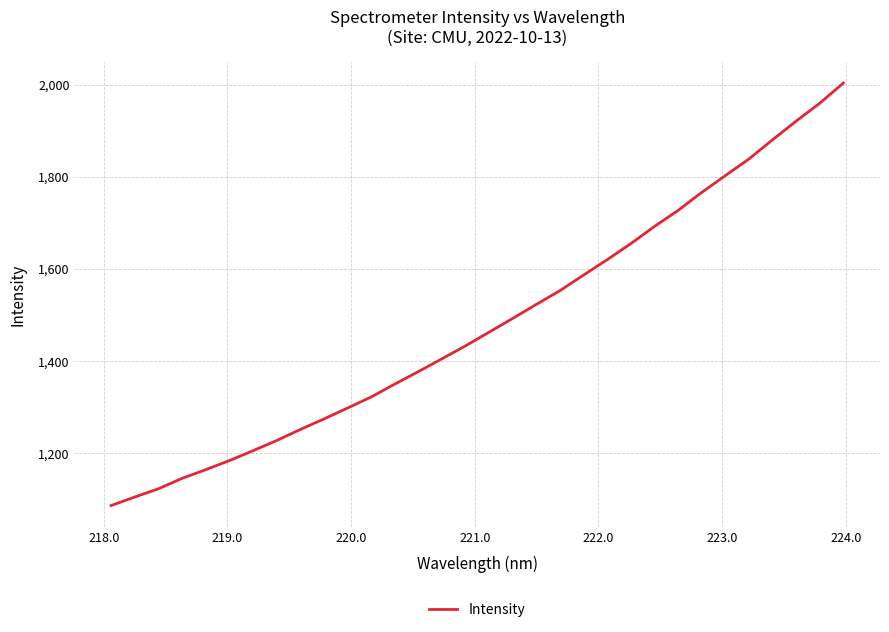

What is the difference between the maximum and minimum values?

917.4